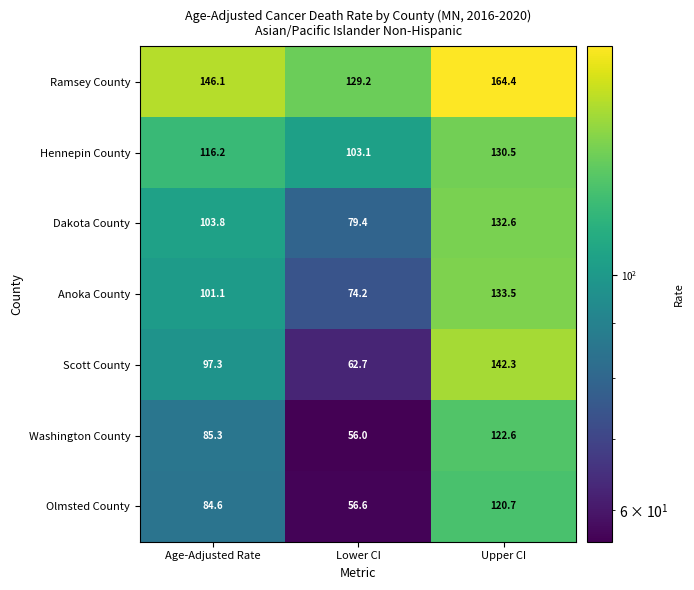

What is the total value across all series at Upper CI?

946.6